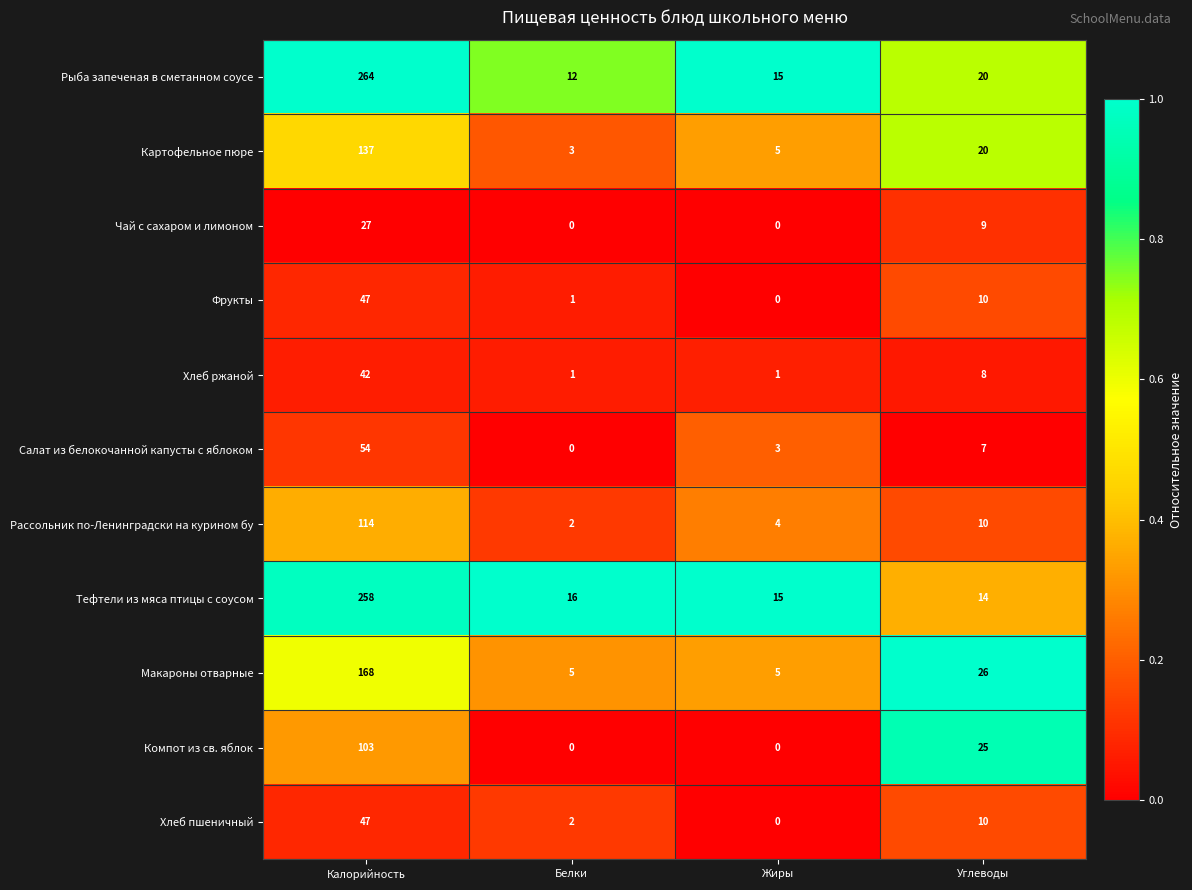

Rank the categories by Рассольник по-Ленинградски на курином бу value from lowest to highest.

Белки, Жиры, Углеводы, Калорийность